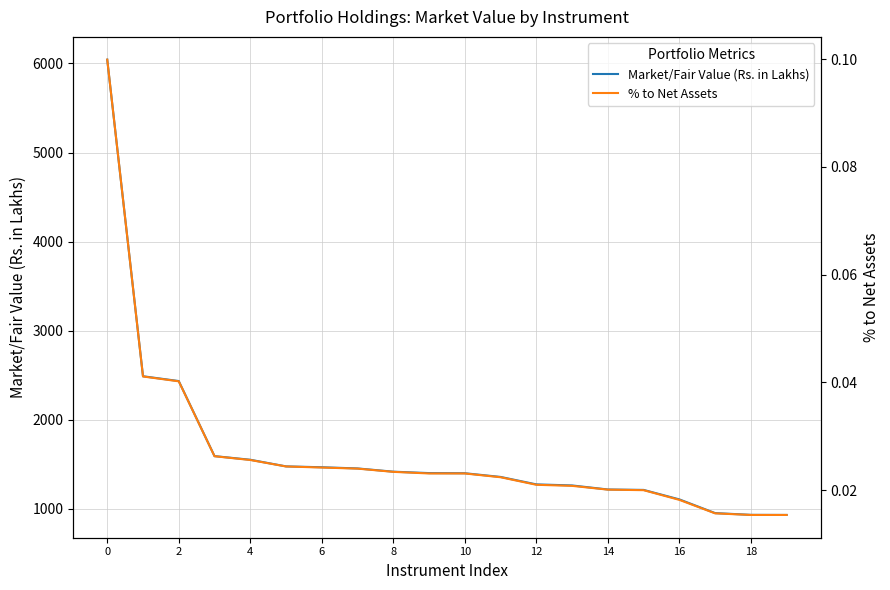

Reading left to right, transcribe all the data shown in this chart.

Market/Fair Value (Rs. in Lakhs): 6043.1	2486.6	2432.8	1589.5	1548.6	1474.1	1464.4	1451.1	1414.7	1398.8	1397.2	1355.6	1272.0	1260.0	1214.6	1209.8	1103.3	949.4	929.7	928.5
% to Net Assets: 0.1	0.0	0.0	0.0	0.0	0.0	0.0	0.0	0.0	0.0	0.0	0.0	0.0	0.0	0.0	0.0	0.0	0.0	0.0	0.0